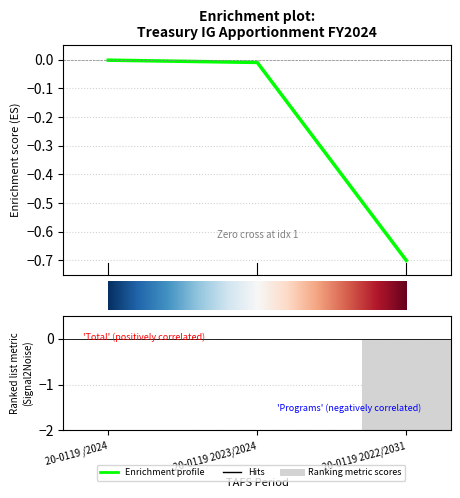

Which series changed the most between 20-0119 /2024 and 20-0119 2023/2024?

Total budgetary resources